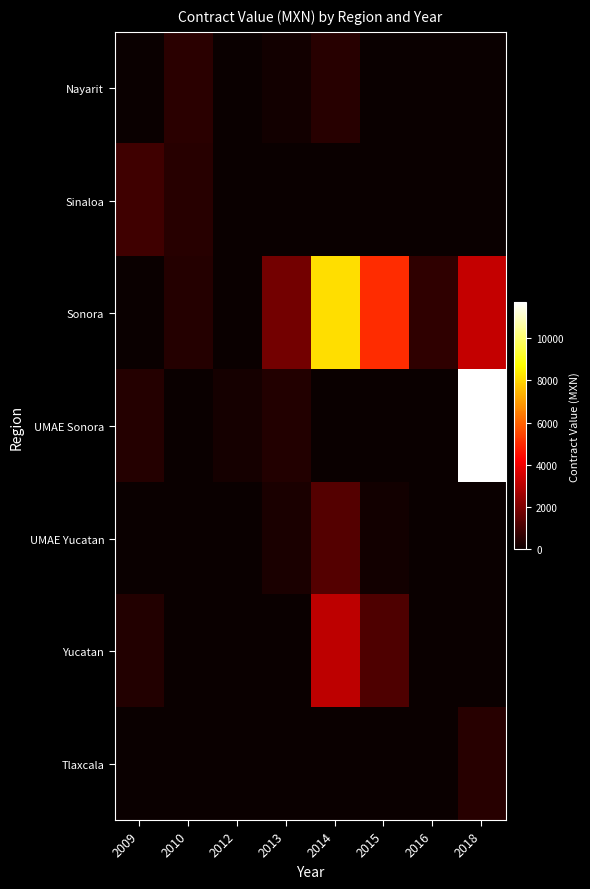

Reading right to left, extract all data points from this chart.

Nayarit: 2018=0.0	2016=0.0	2015=0.0	2014=522.0	2013=153.1	2012=0.0	2010=580.0	2009=0.0
Sinaloa: 2018=0.0	2016=0.0	2015=0.0	2014=0.0	2013=0.0	2012=0.0	2010=510.4	2009=920.0
Sonora: 2018=3271.2	2016=672.8	2015=5043.6	2014=8133.8	2013=1870.4	2012=0.0	2010=487.2	2009=0.0
UMAE Sonora: 2018=11692.8	2016=0.0	2015=0.0	2014=0.0	2013=440.8	2012=206.5	2010=0.0	2009=457.7
UMAE Yucatan: 2018=0.0	2016=0.0	2015=137.6	2014=1302.0	2013=306.0	2012=0.0	2010=0.0	2009=0.0
Yucatan: 2018=0.0	2016=0.0	2015=1204.5	2014=3143.7	2013=0.0	2012=0.0	2010=0.0	2009=449.5
Tlaxcala: 2018=522.0	2016=0.0	2015=0.0	2014=0.0	2013=0.0	2012=0.0	2010=0.0	2009=0.0